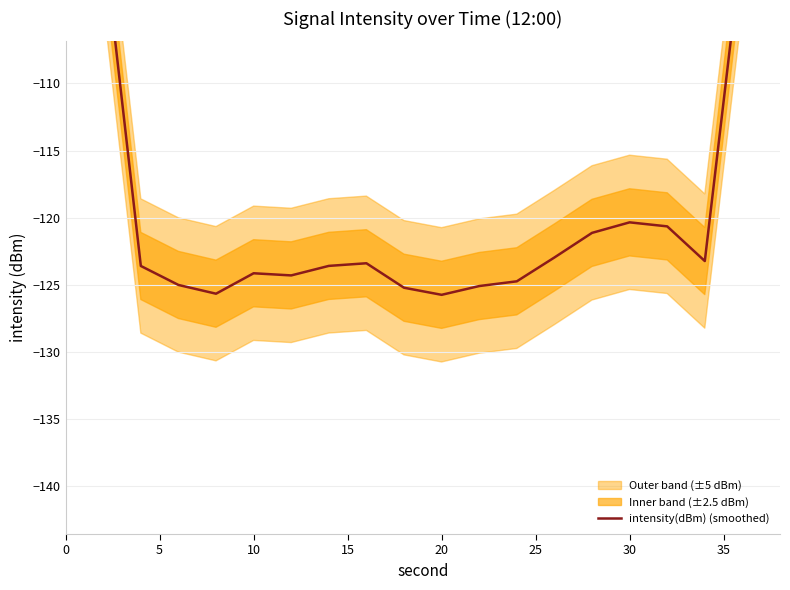

Is it true that the value at 30 is -84.2?

False